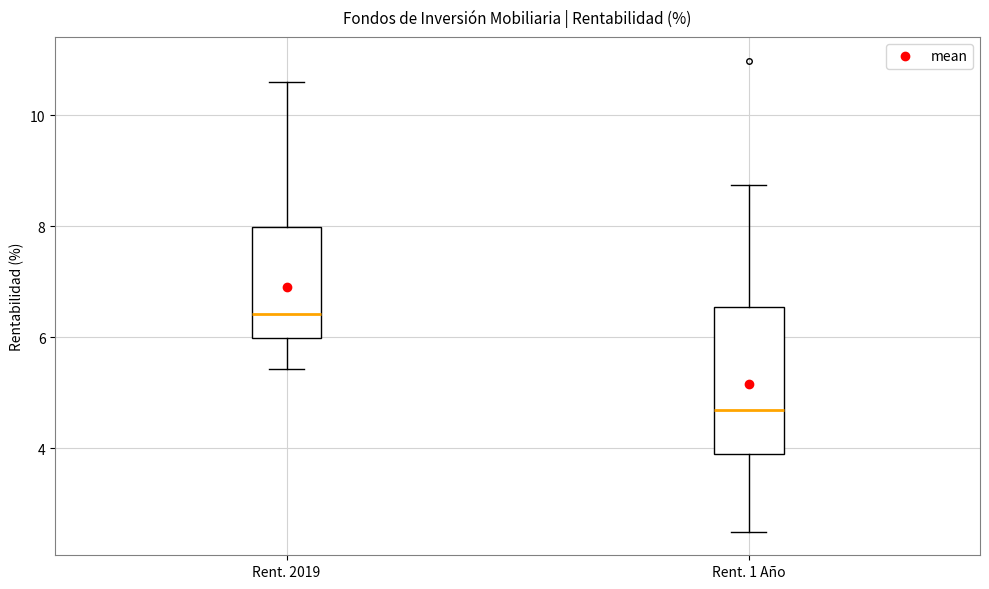

Reading left to right, read every box against the y-axis: the position of its median line, the range the box covers, and the ends of its whiskers. The values are not printed on the chart, so give them approximately, as read against the axis.

Rent. 2019: median 6.4, box 6.0 to 8.0, whiskers 5.4 to 10.6
Rent. 1 Año: median 4.6, box 3.8 to 6.6, whiskers 2.4 to 8.8